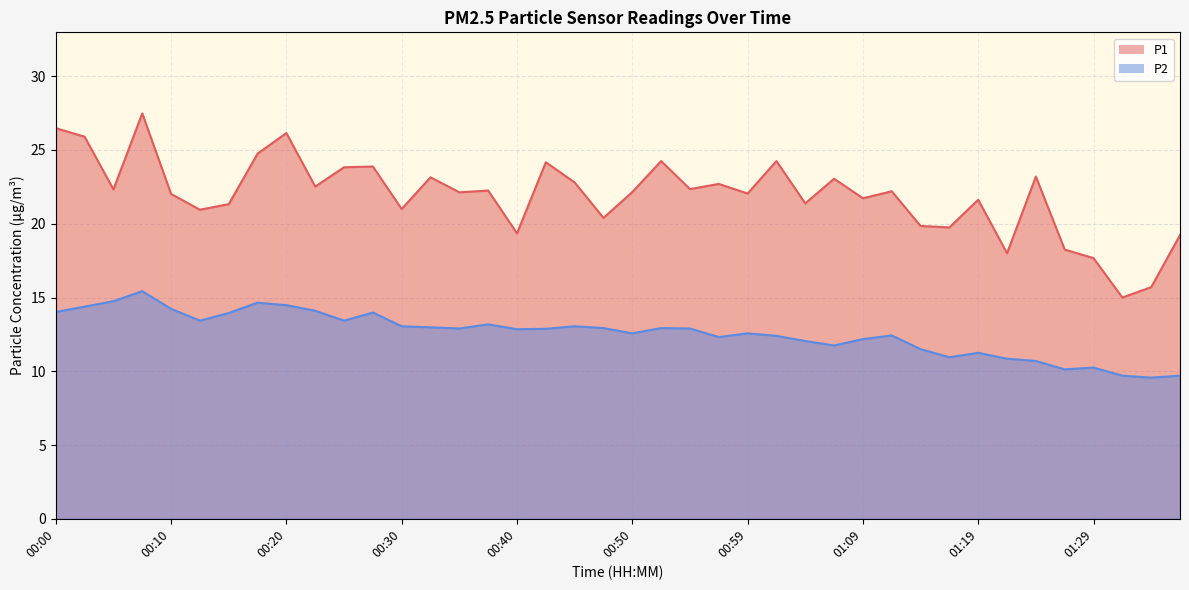

What is the difference between the second highest and second lowest values in the P2 series?

5.1